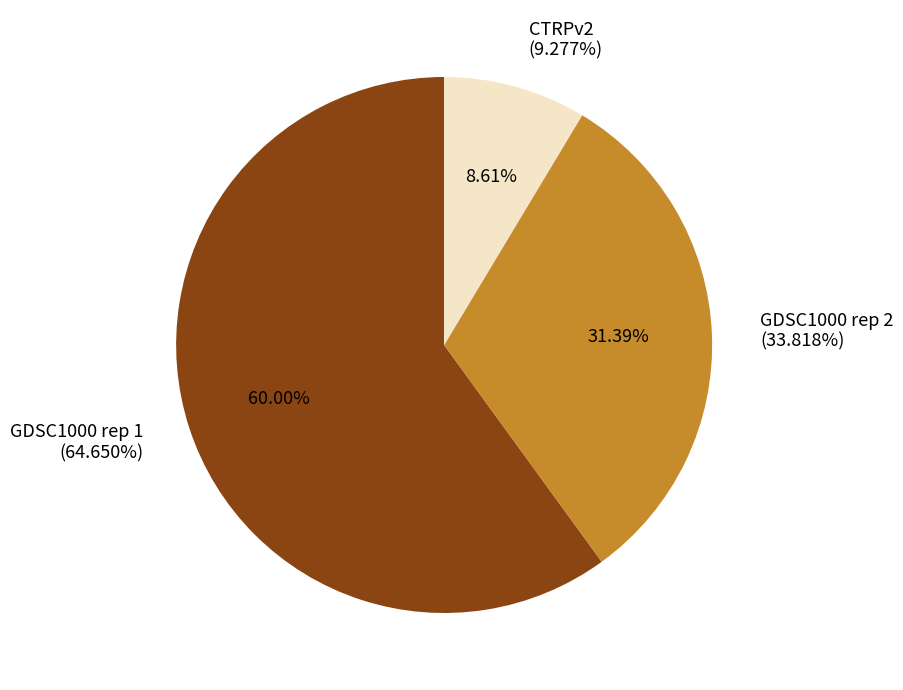

Is CTRPv2 the majority of the pie?

No